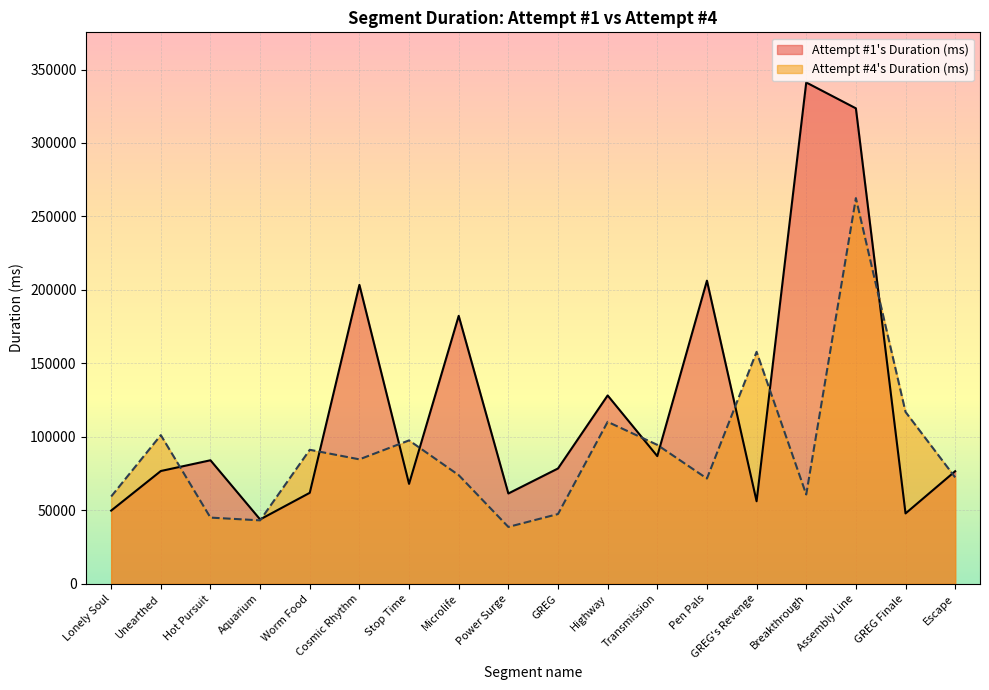

How many data points in Attempt #1's Duration (ms) are less than 78448?

9